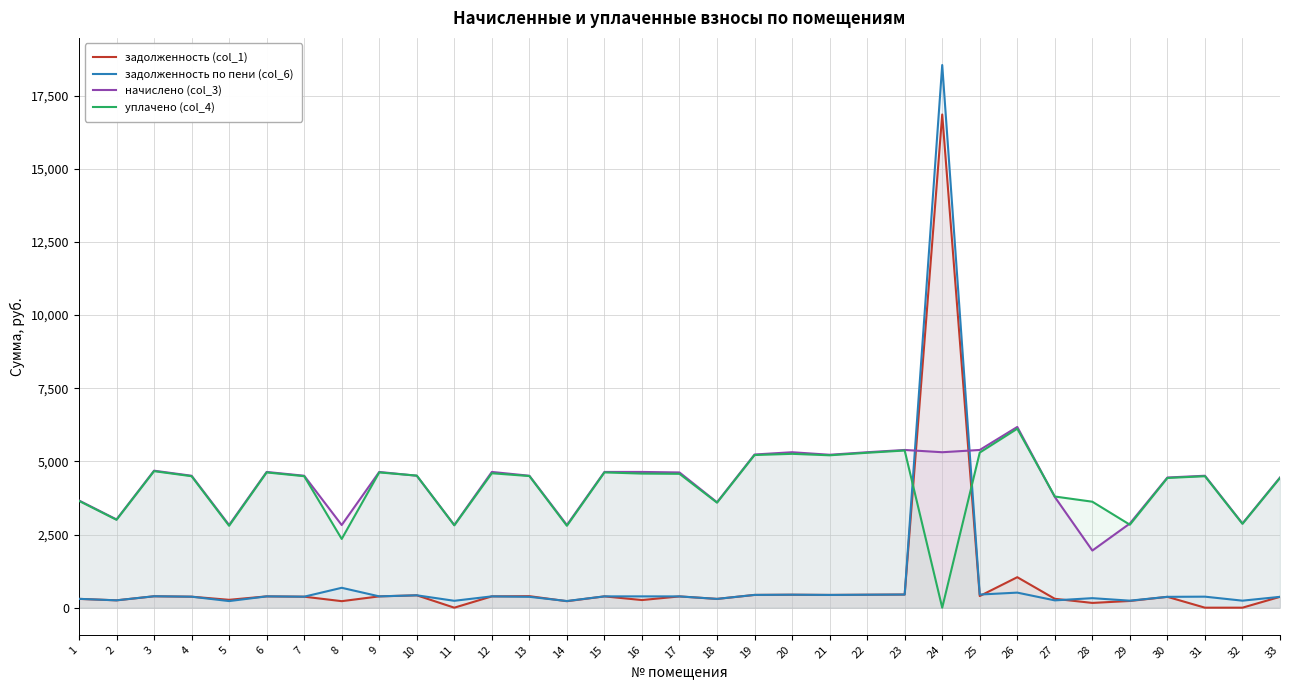

How many times do задолженность (col_1) and задолженность по пени (col_6) cross each other?

3